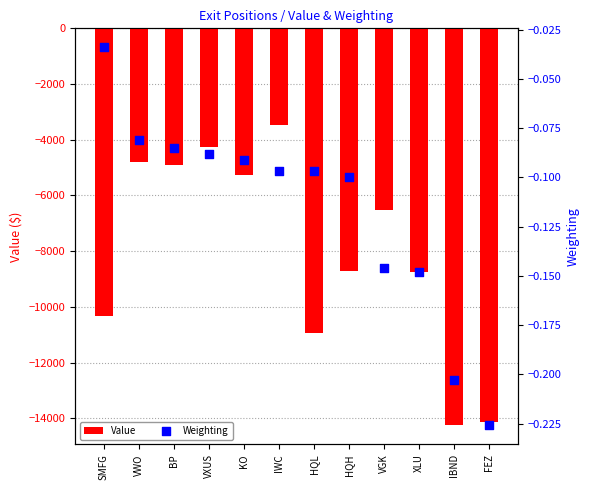

At how many categories does at least one series exceed -10178?

12